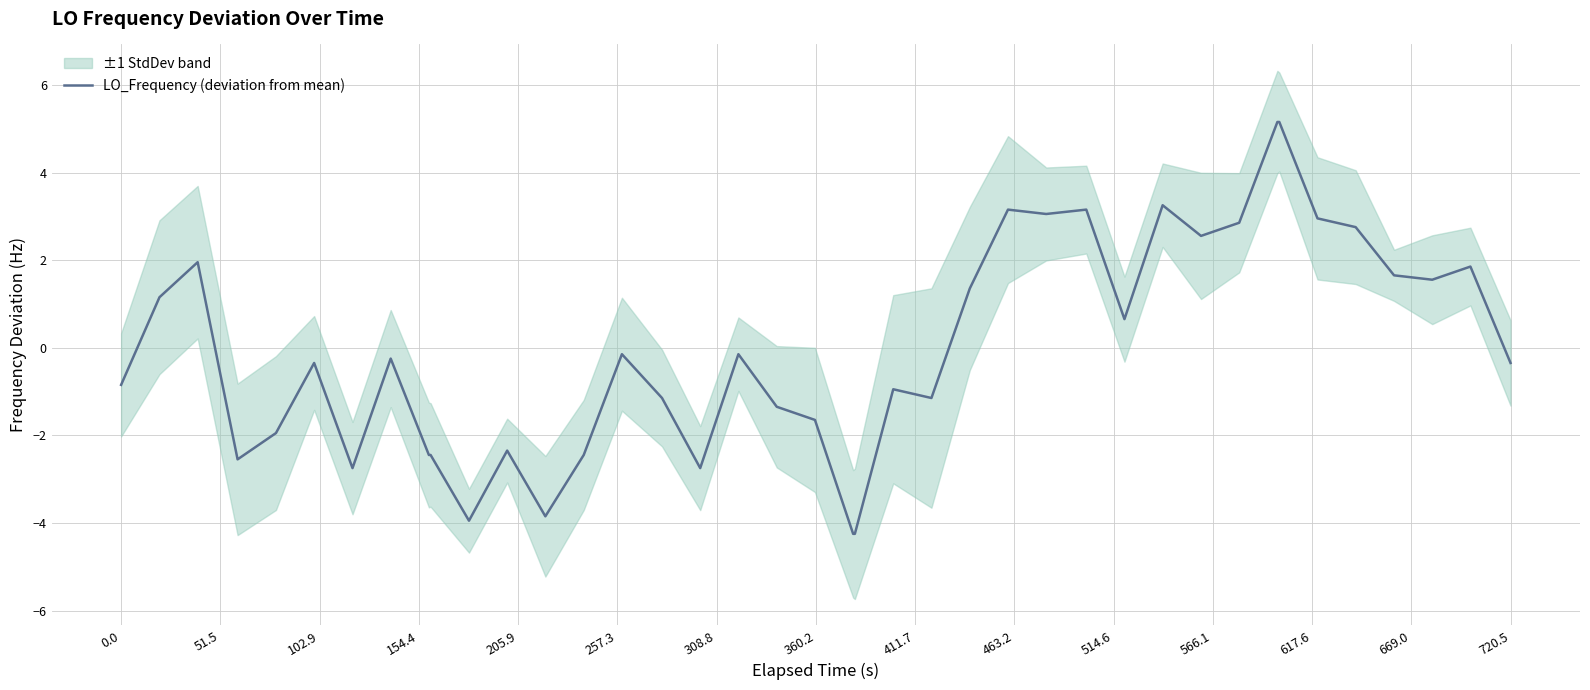

What is the maximum value for LO_Frequency (deviation from mean)?

5.2